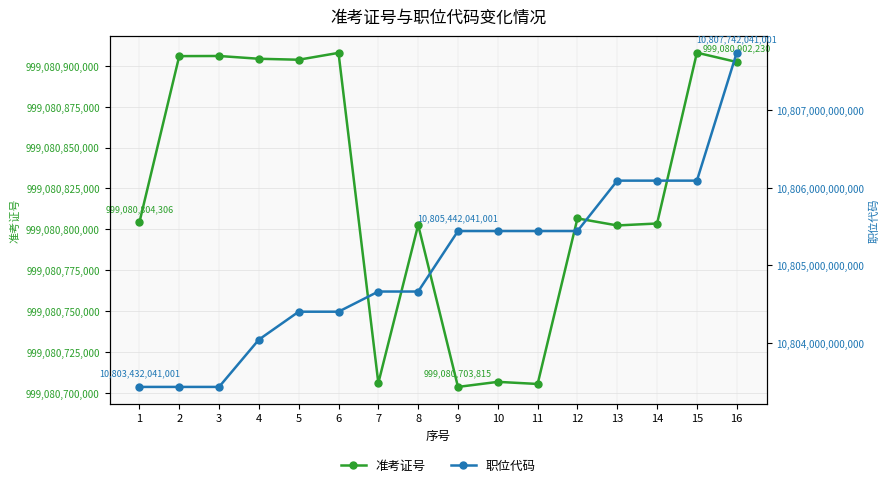

At how many categories does at least one series exceed 2523672561653?

16